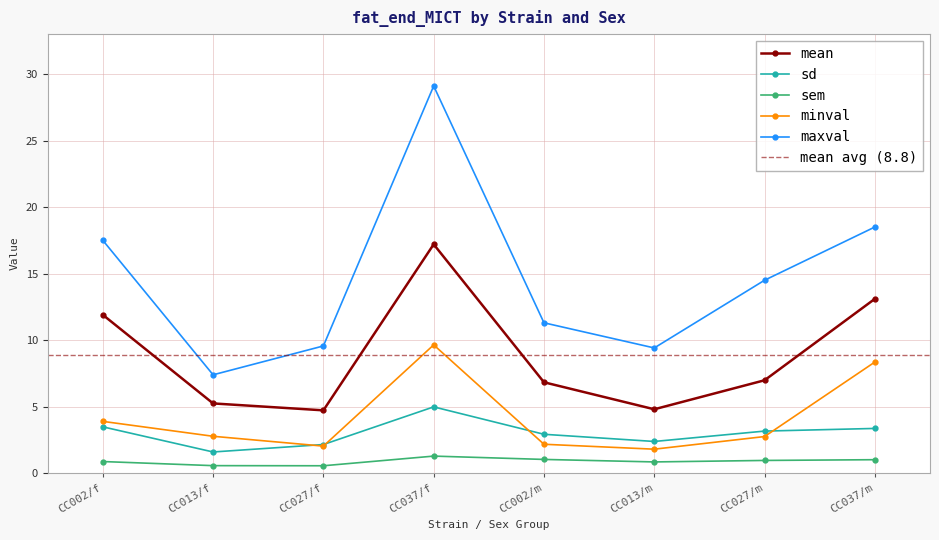

Between CC027/m and CC013/m, which is larger?

CC027/m